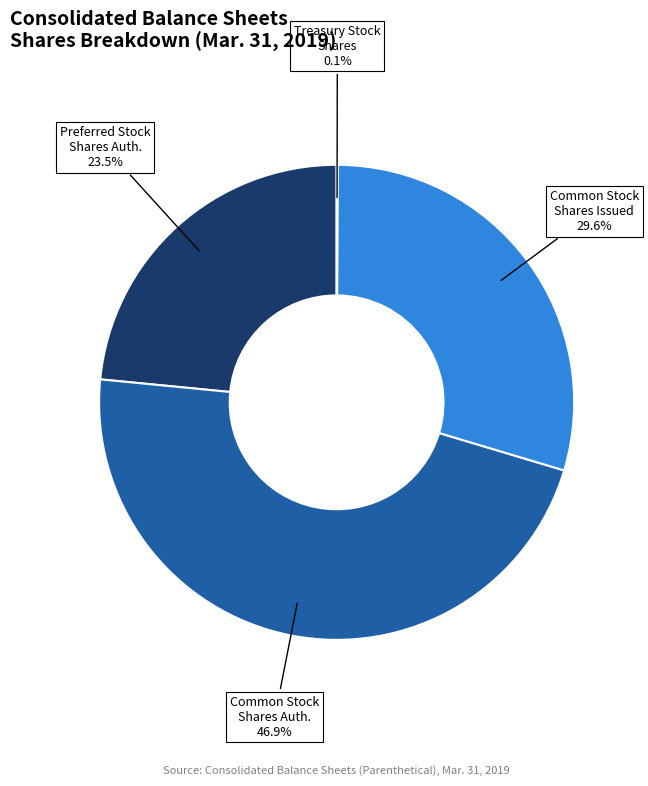

Count the number of slices in the pie.

4